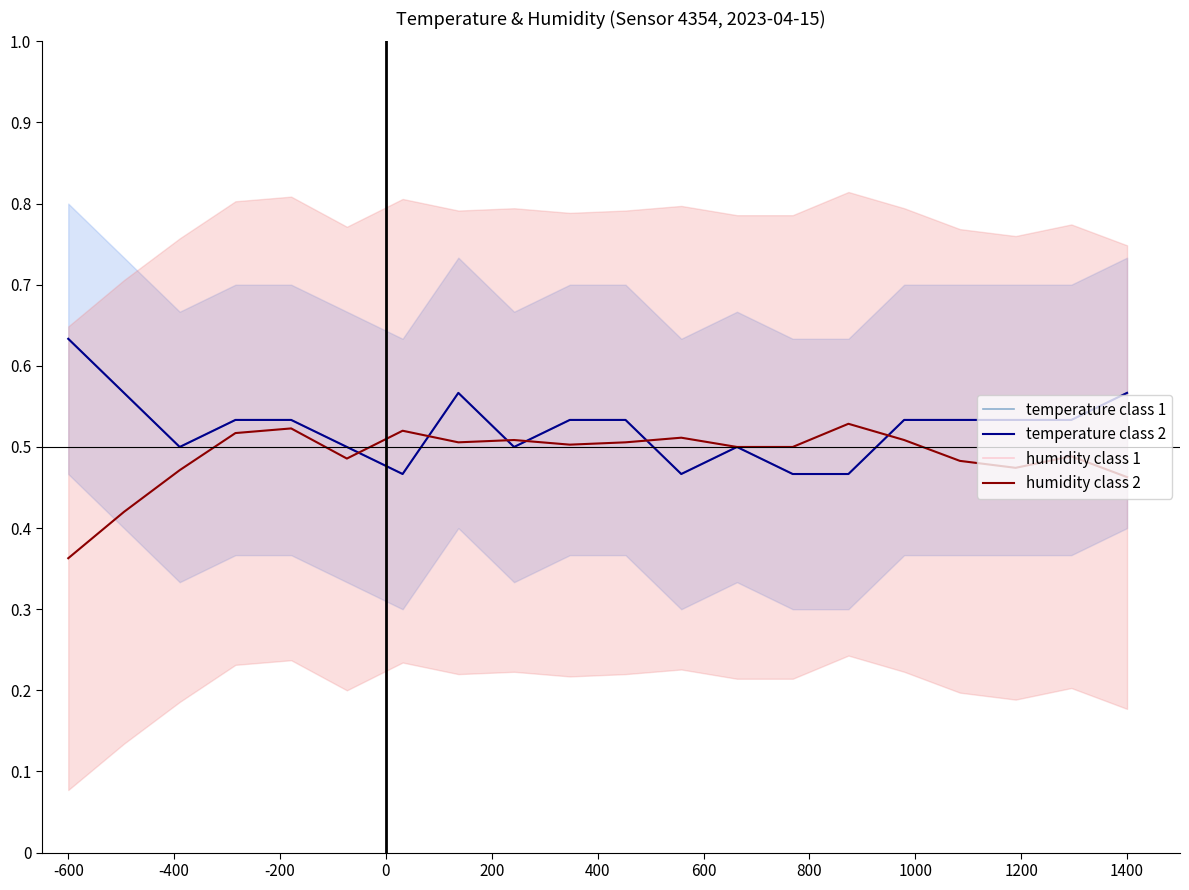

What is the sum of all humidity class 1 values?

9.8